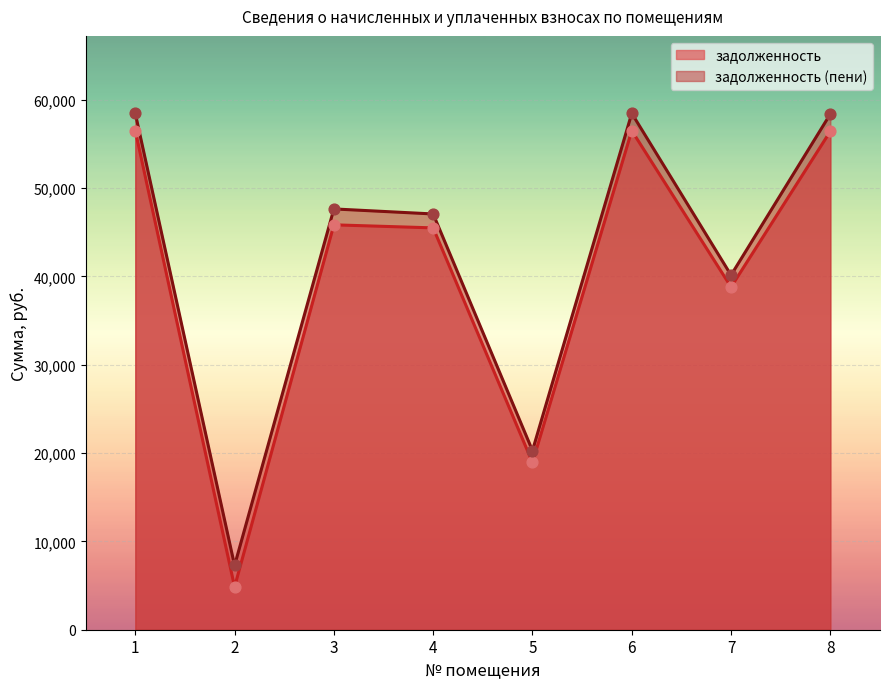

What is the total value across all series at 5?

39212.4